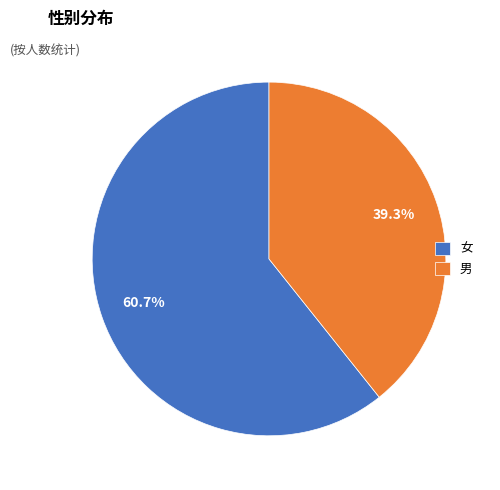

Rank the categories by value from highest to lowest.

女, 男